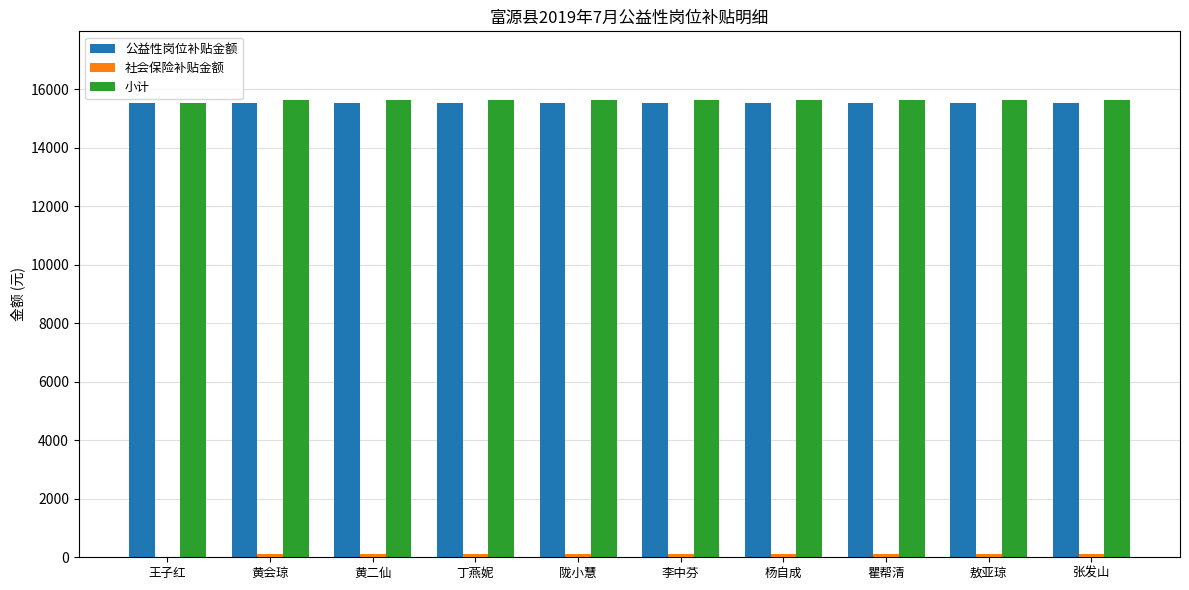

What is the greatest value displayed?

15631.4